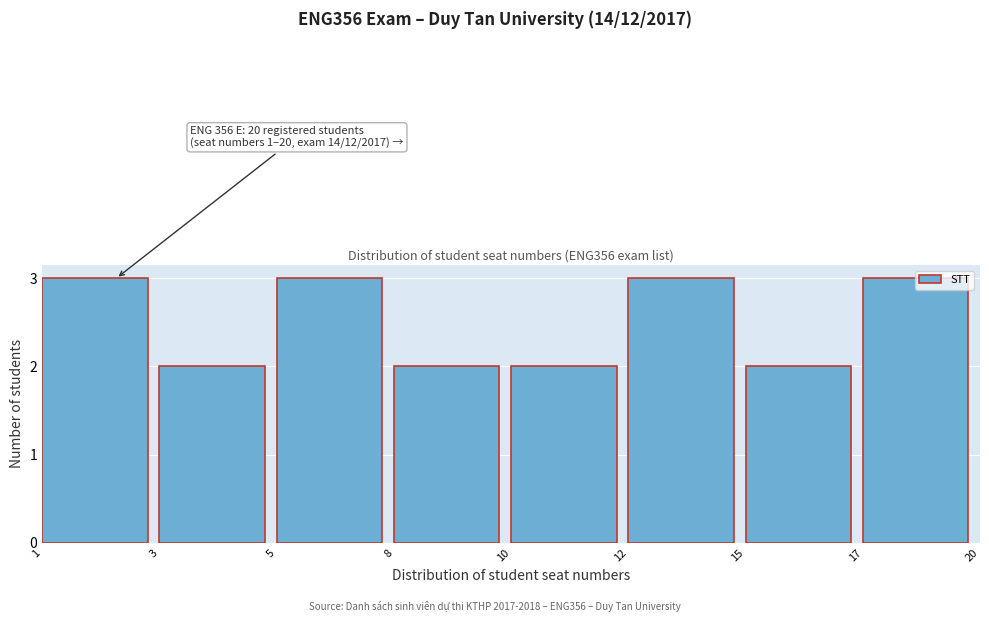

The chart shows a value of 3 at 12. True or false?

True